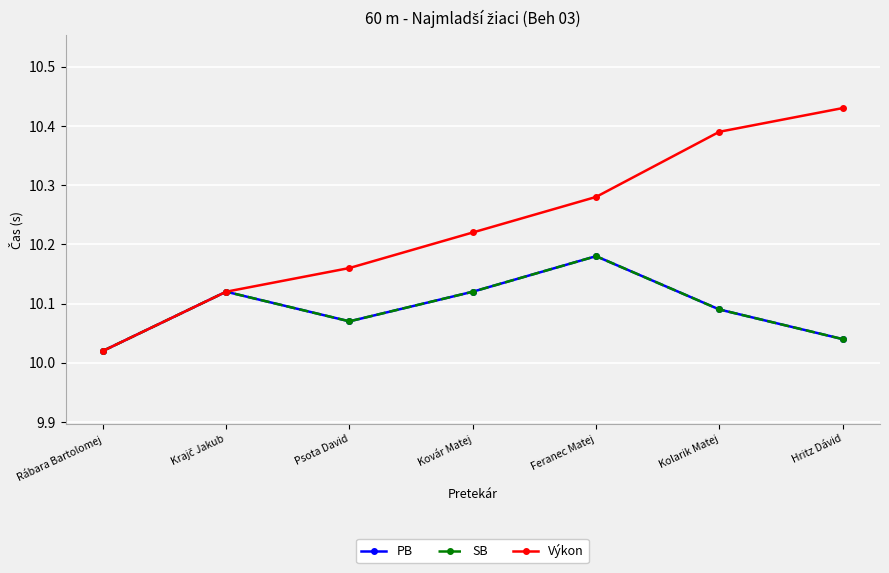

List the series in order of their peak value, highest first.

Výkon, PB, SB